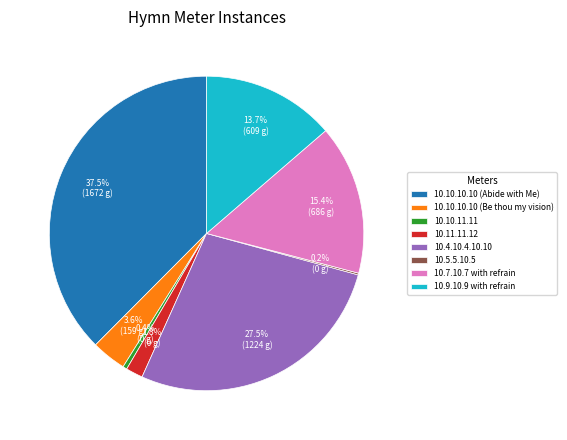

True or false: 10.11.11.12 accounts for 13% of the total.

False